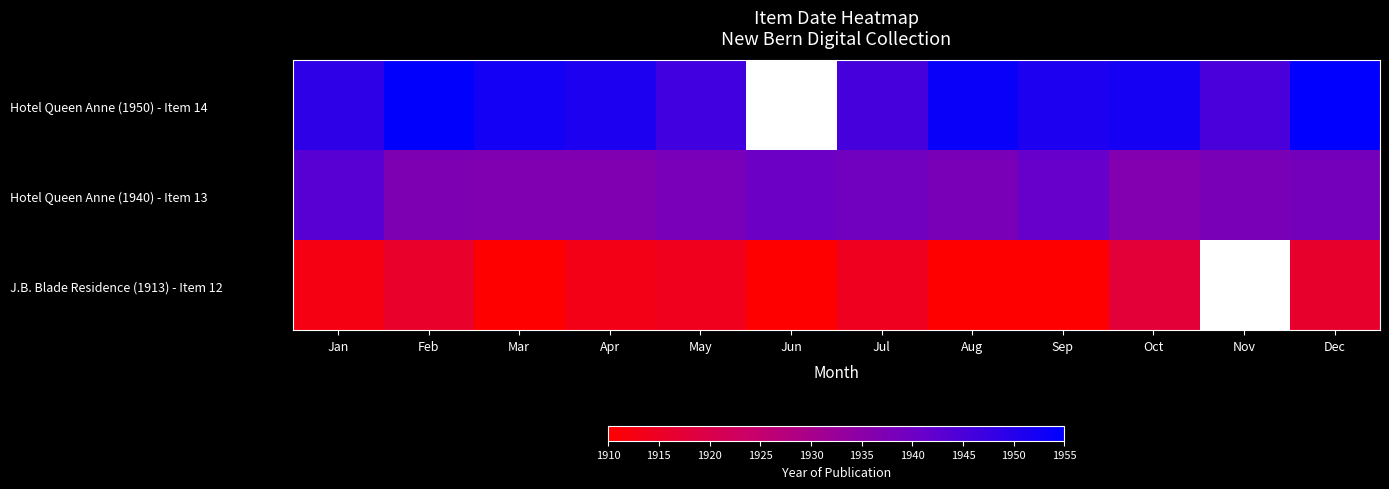

Which category has the highest value in the J.B. Blade Residence (1913) - Item 12 series?

Oct